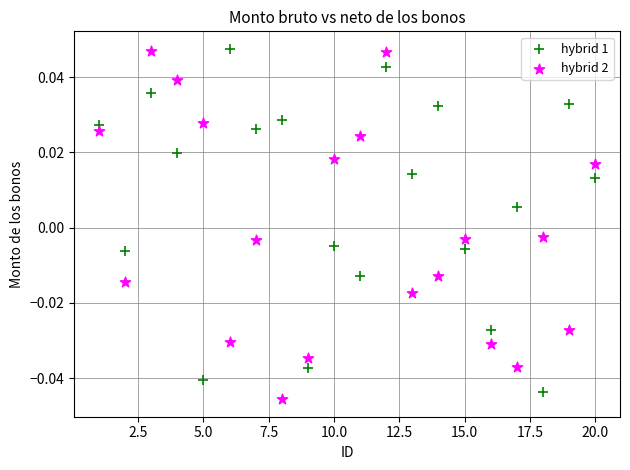

What is the X range (max minus min) for the scatter plot?

19.0